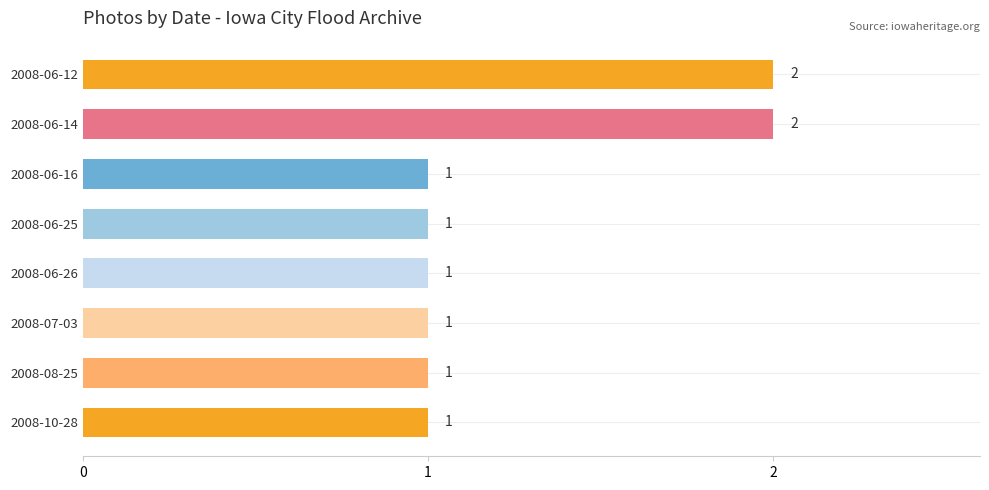

Count the values in the range 1 to 2.

8